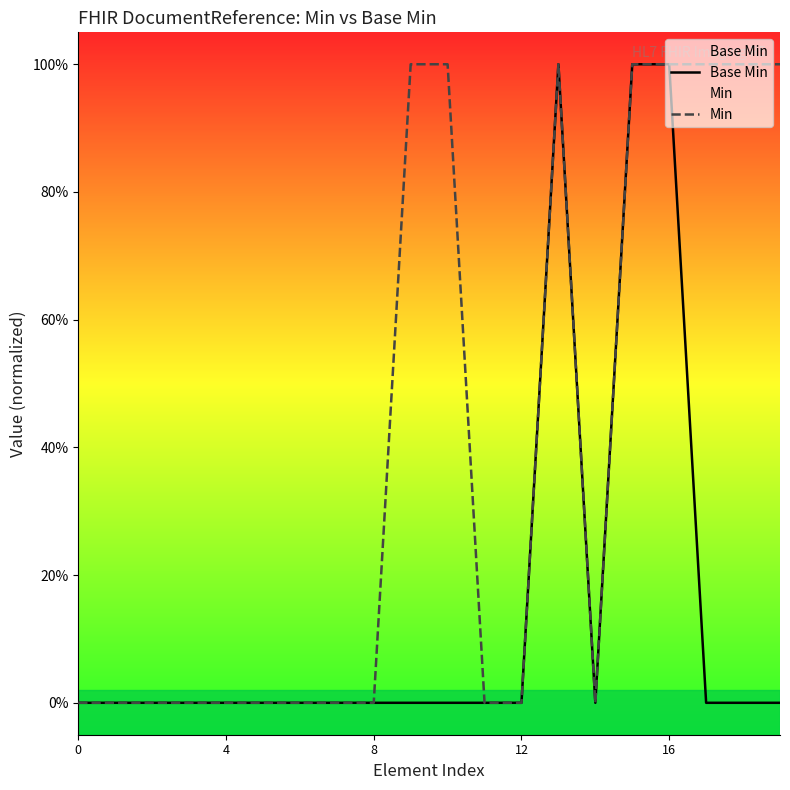

How many data points in Base Min are above 0?

3